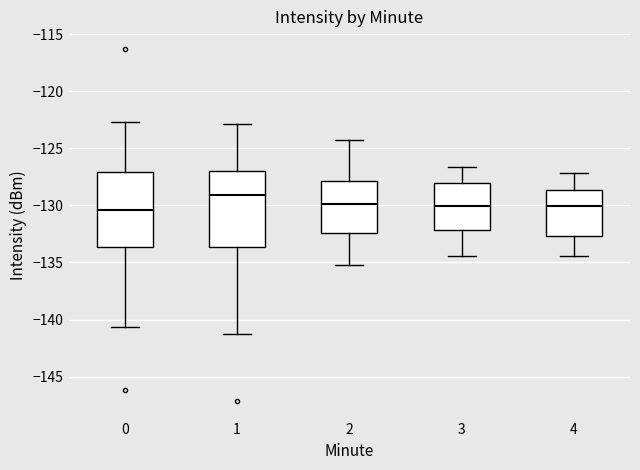

Reading left to right, transcribe this box plot: for each box, give where its median line is, the range the box spans, and where its two whiskers end, as read against the y-axis. The values are not printed on the chart, so give them approximately, as read against the axis.

0: median -130.5, box -133.5 to -127.0, whiskers -140.5 to -122.5
1: median -129.0, box -133.5 to -127.0, whiskers -141.0 to -123.0
2: median -130.0, box -132.5 to -128.0, whiskers -135.0 to -124.0
3: median -130.0, box -132.0 to -128.0, whiskers -134.5 to -126.5
4: median -130.0, box -132.5 to -128.5, whiskers -134.5 to -127.0